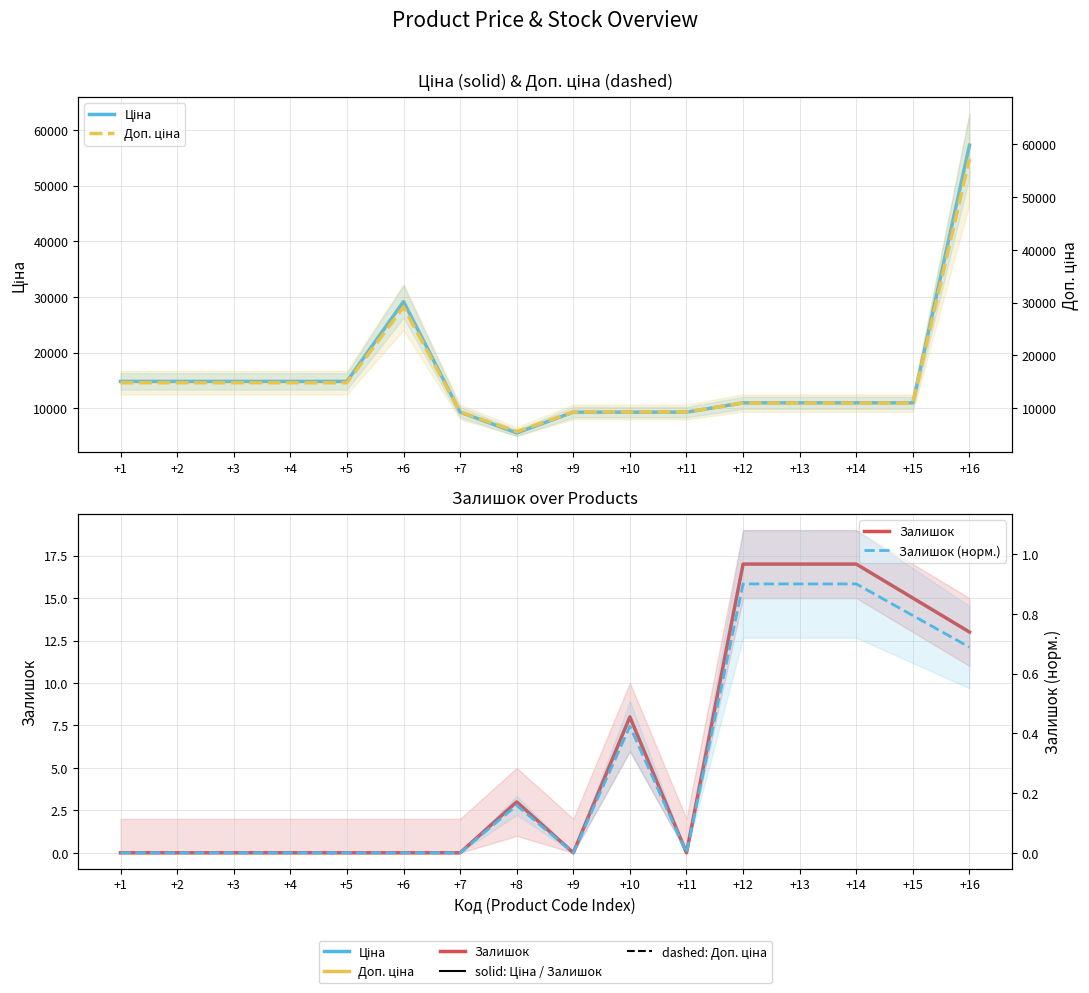

What is the value of the Доп. ціна point at the 15th from the left?

10964.4